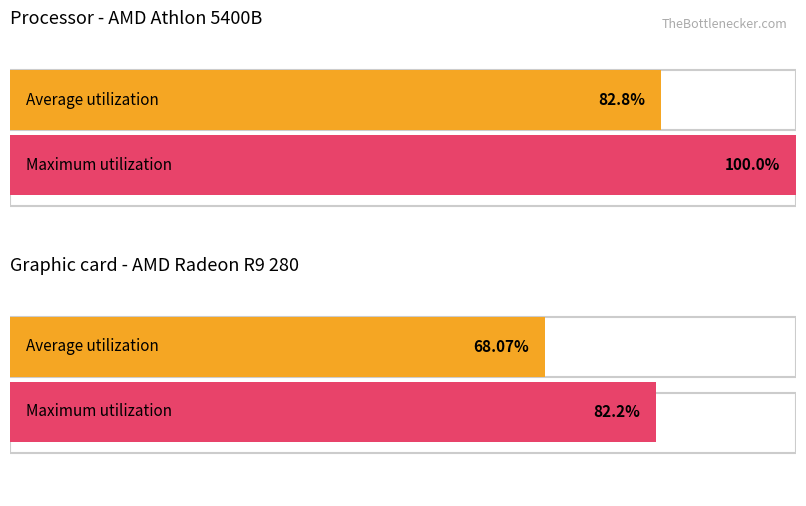

Which series has the largest total across all categories?

Maximum utilization